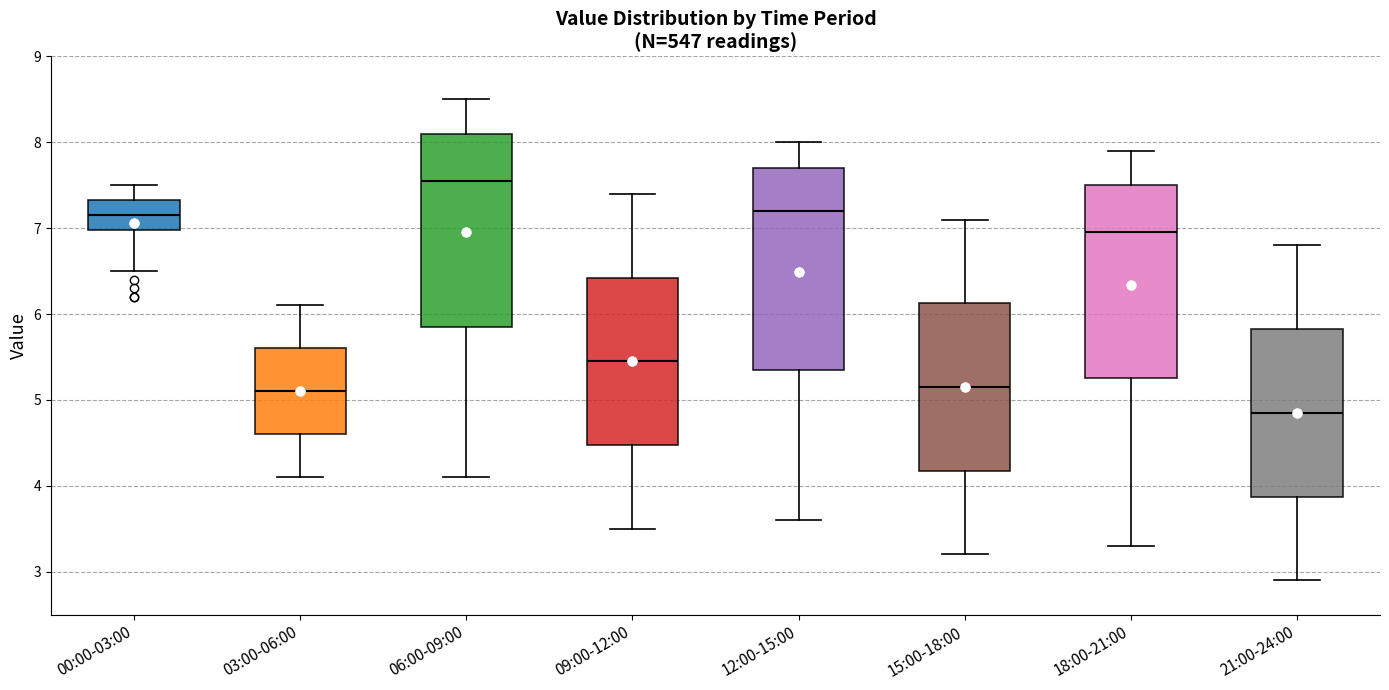

Where does the median line of the box for 00:00-03:00 sit on the y-axis? The values are not printed on the chart, so give them approximately, as read against the axis.

7.2